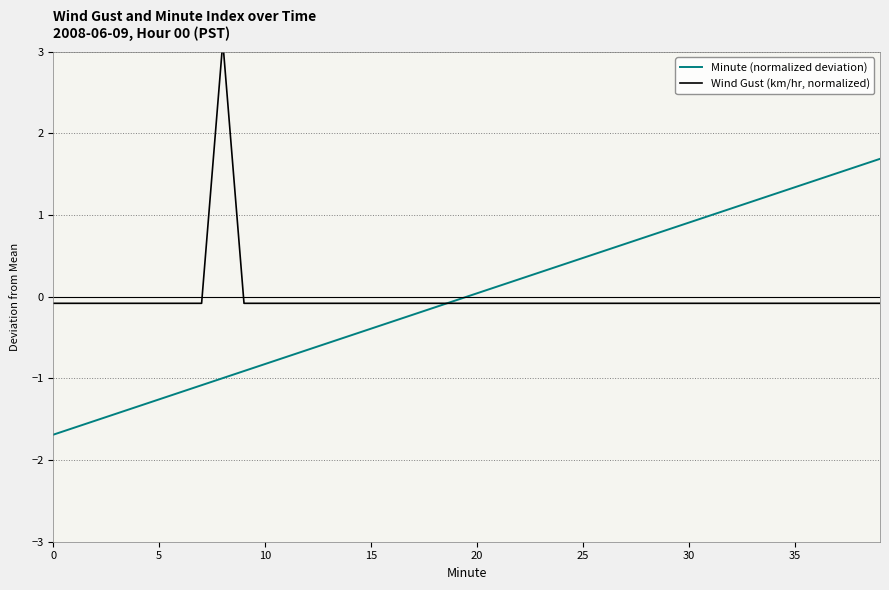

What is the maximum value for Minute (normalized deviation)?

1.7